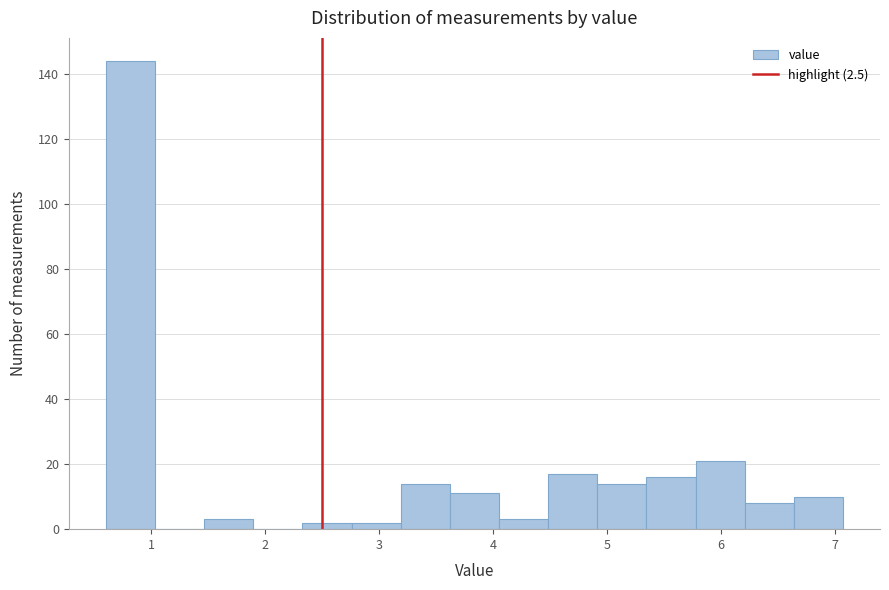

Reading left to right, list every bar in this chart as the range it spans on the x-axis followed by its height. Neither the bar edges nor the heights are printed on the chart, so give them approximately, as read against the axes.

0.6 to 1.0: 144
1.0 to 1.5: 0
1.5 to 1.9: 4
1.9 to 2.3: 0
2.3 to 2.8: 2
2.8 to 3.2: 2
3.2 to 3.6: 14
3.6 to 4.1: 12
4.1 to 4.5: 4
4.5 to 4.9: 18
4.9 to 5.3: 14
5.3 to 5.8: 16
5.8 to 6.2: 22
6.2 to 6.6: 8
6.6 to 7.1: 10